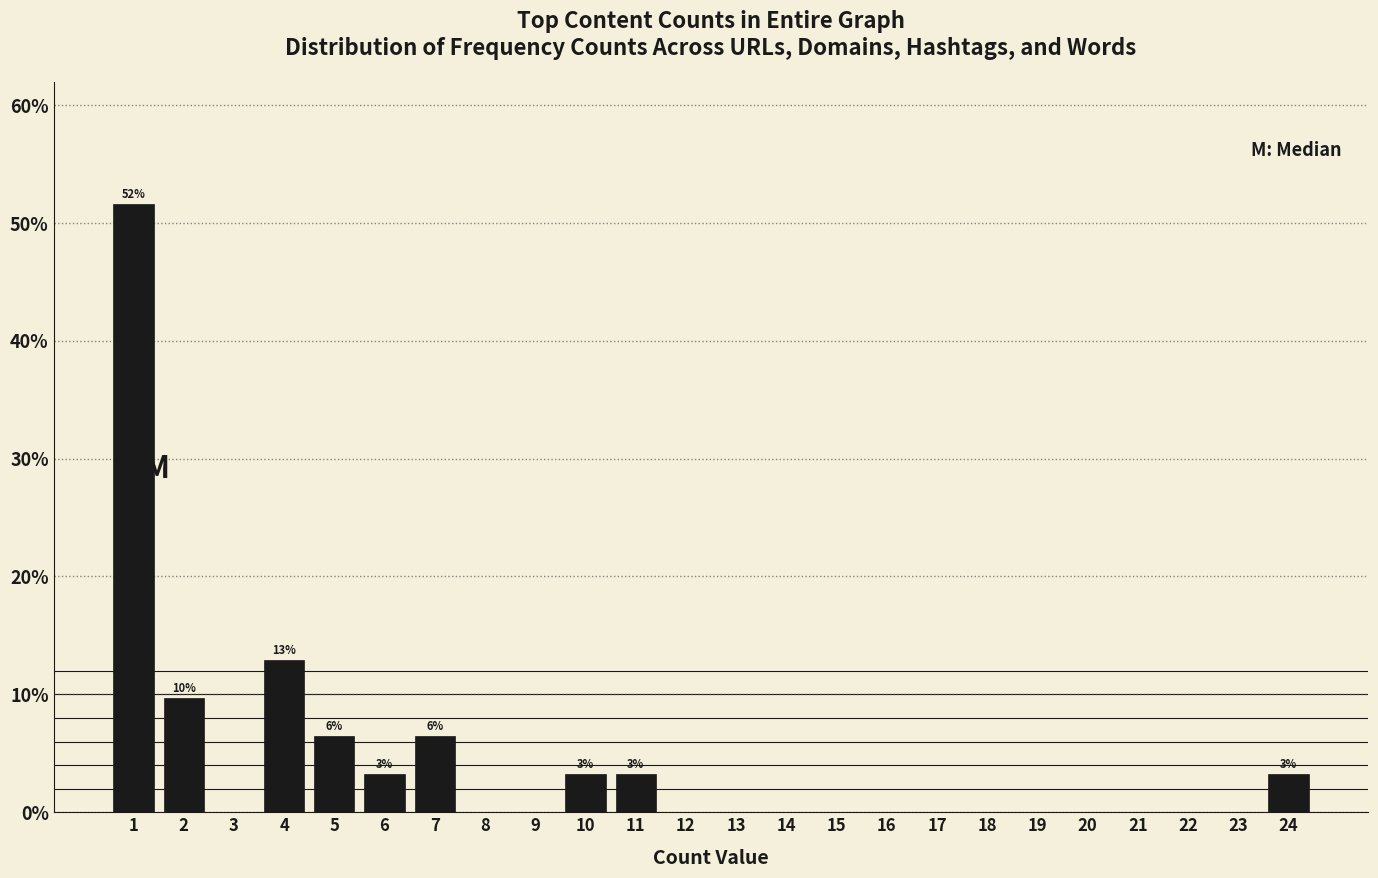

Which range on the x-axis has the tallest bar?

0.5 to 1.5